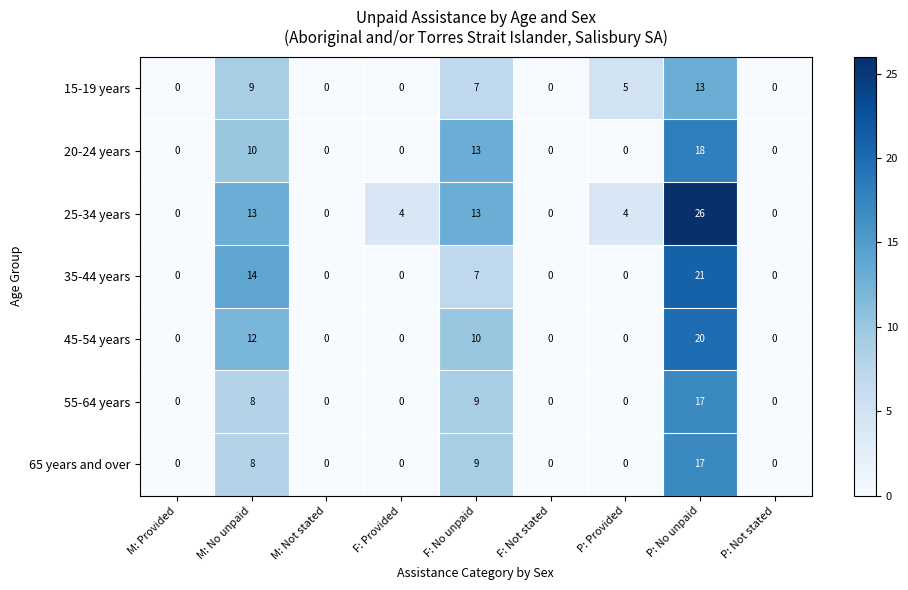

The value of 45-54 years at P: No unpaid is 9. True or false?

False